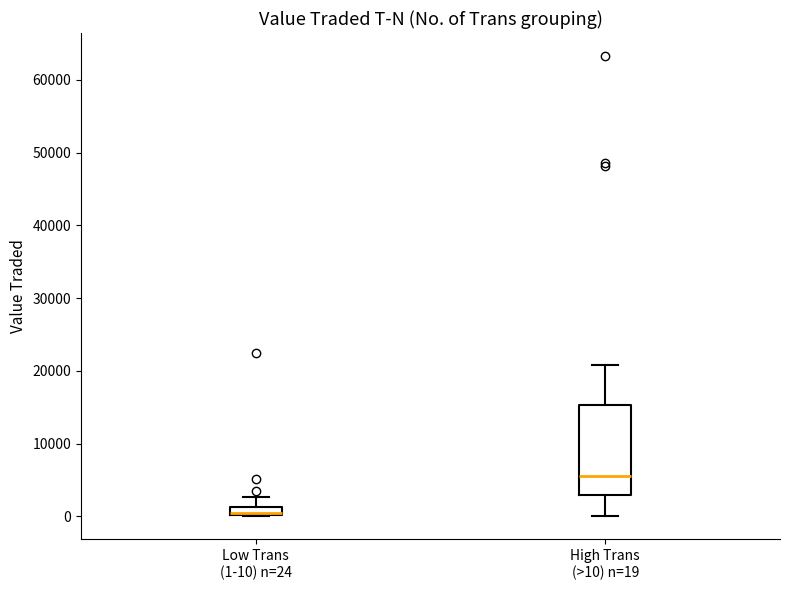

Which box has the highest median line?

High Trans (>10) n=19